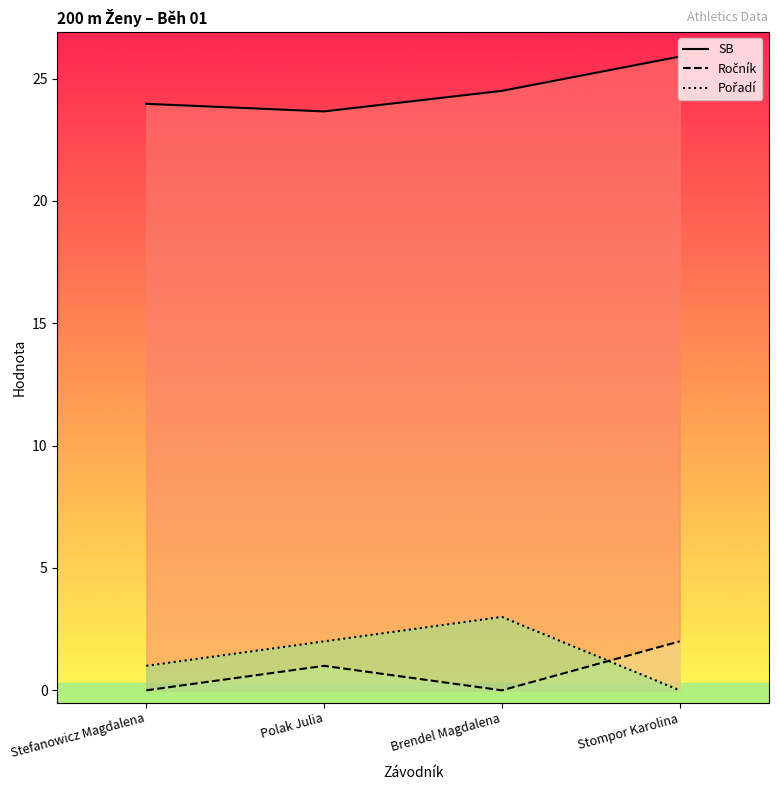

At which category is the sum across all series the highest?

Stompor Karolina